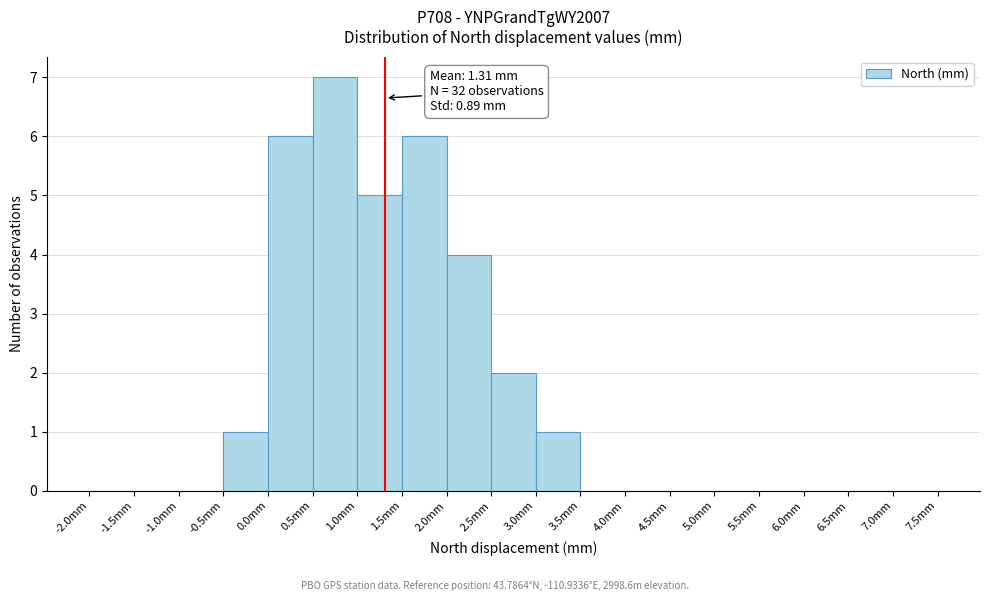

Over which range of the x-axis is the bar tallest?

0.5 to 1.0